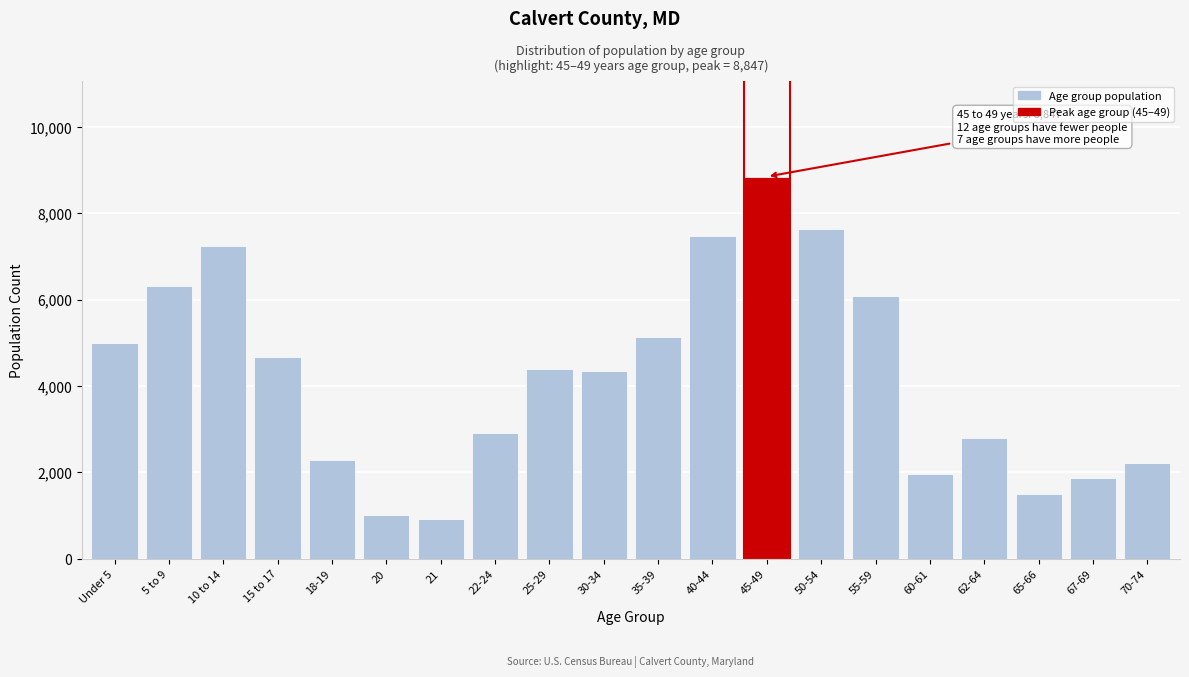

Which label corresponds to the largest value in the chart?

45-49